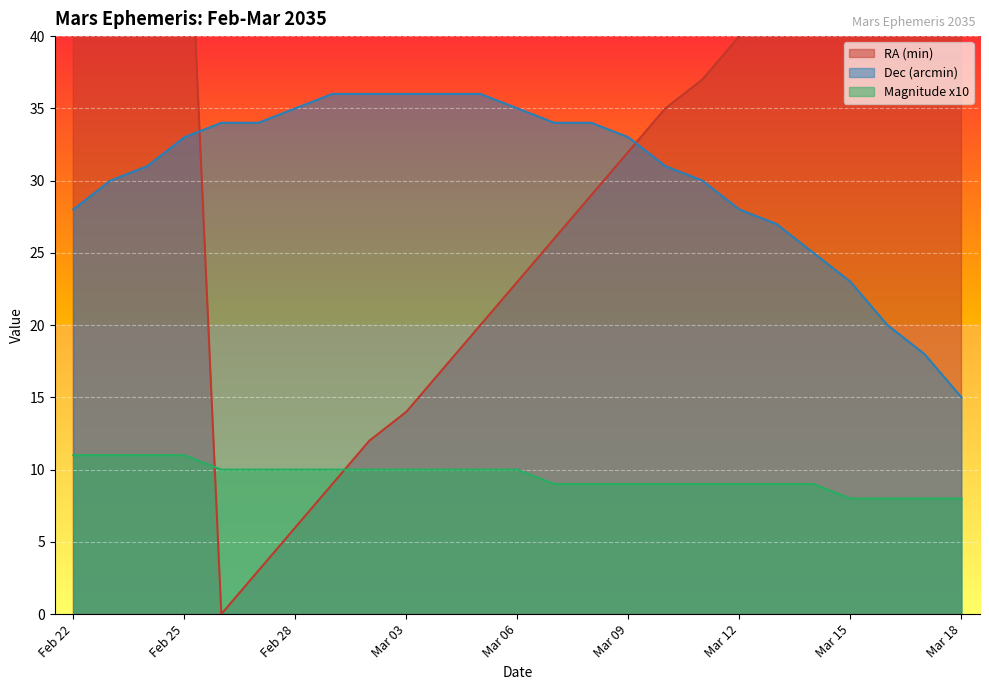

Between which two adjacent categories do Dec (arcmin) and RA (min) first intersect?

Feb 25 and Feb 26